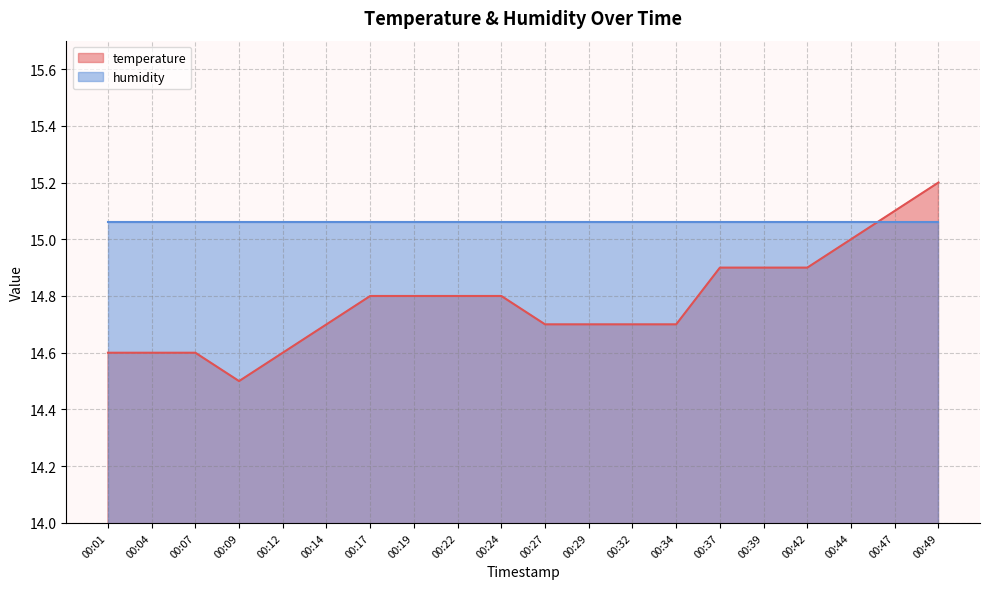

Does the chart display data point markers on the line(s)?

No